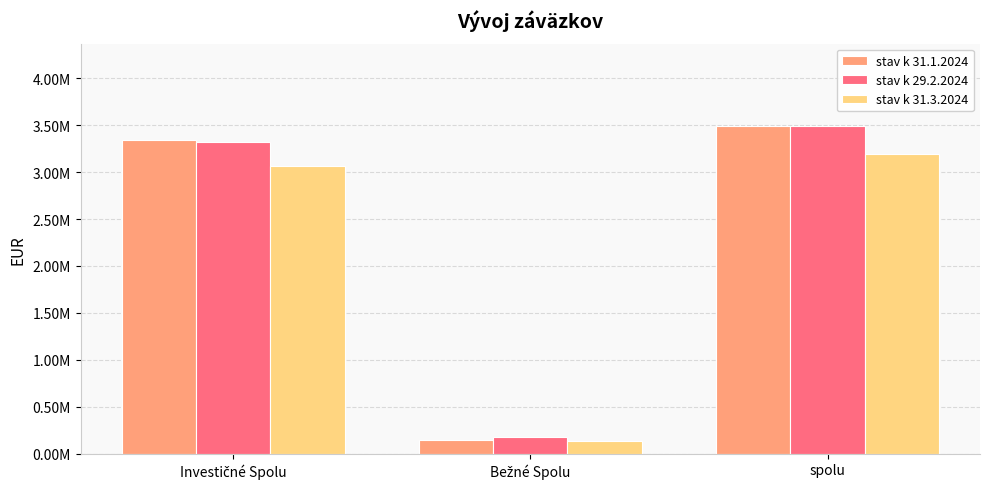

What value does the stav k 31.3.2024 series have at Bežné Spolu?

133062.2